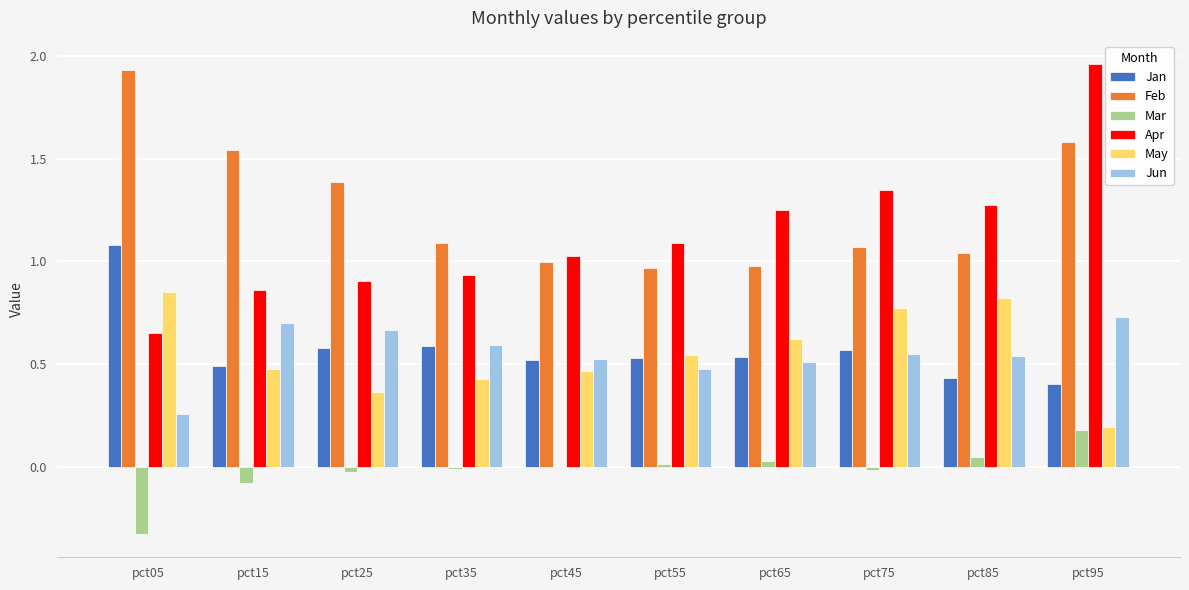

Which series changed the most between pct15 and pct45?

Feb